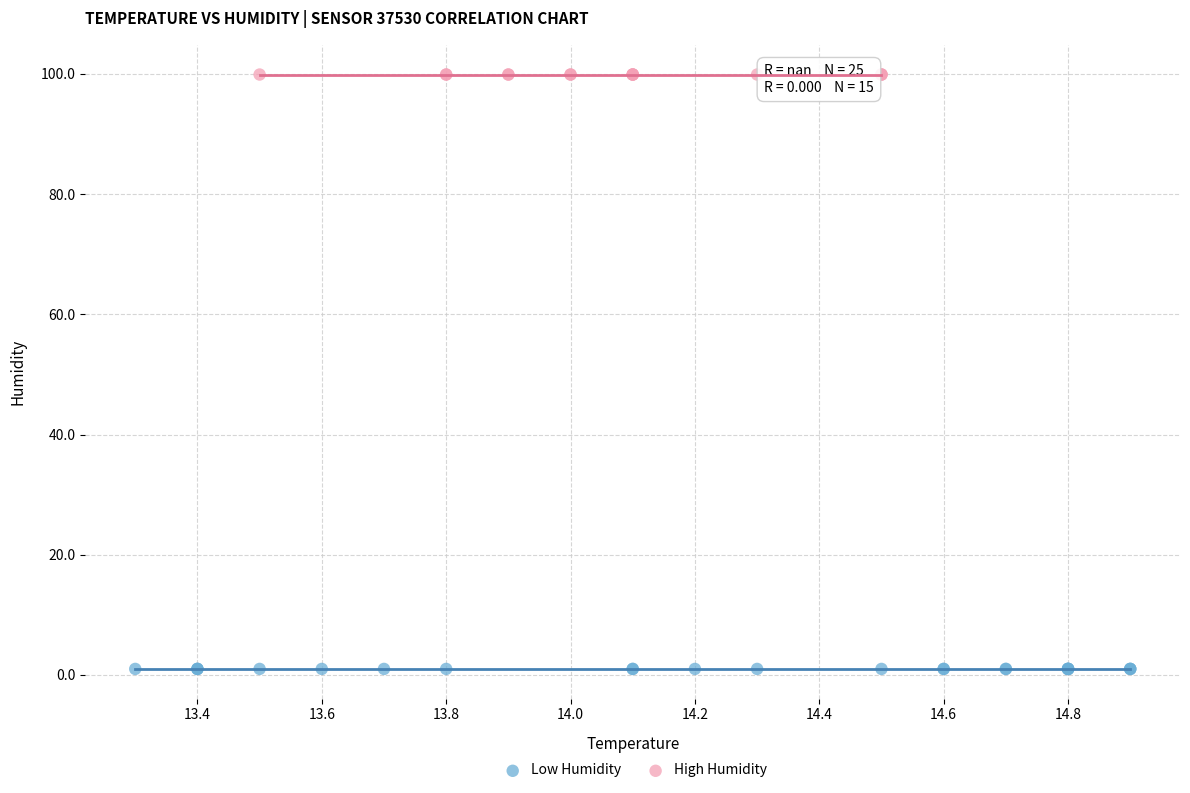

Which series reaches the minimum Y coordinate?

Low Humidity